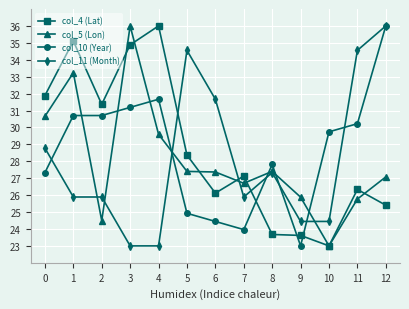

At how many categories does at least one series exceed 30?

9